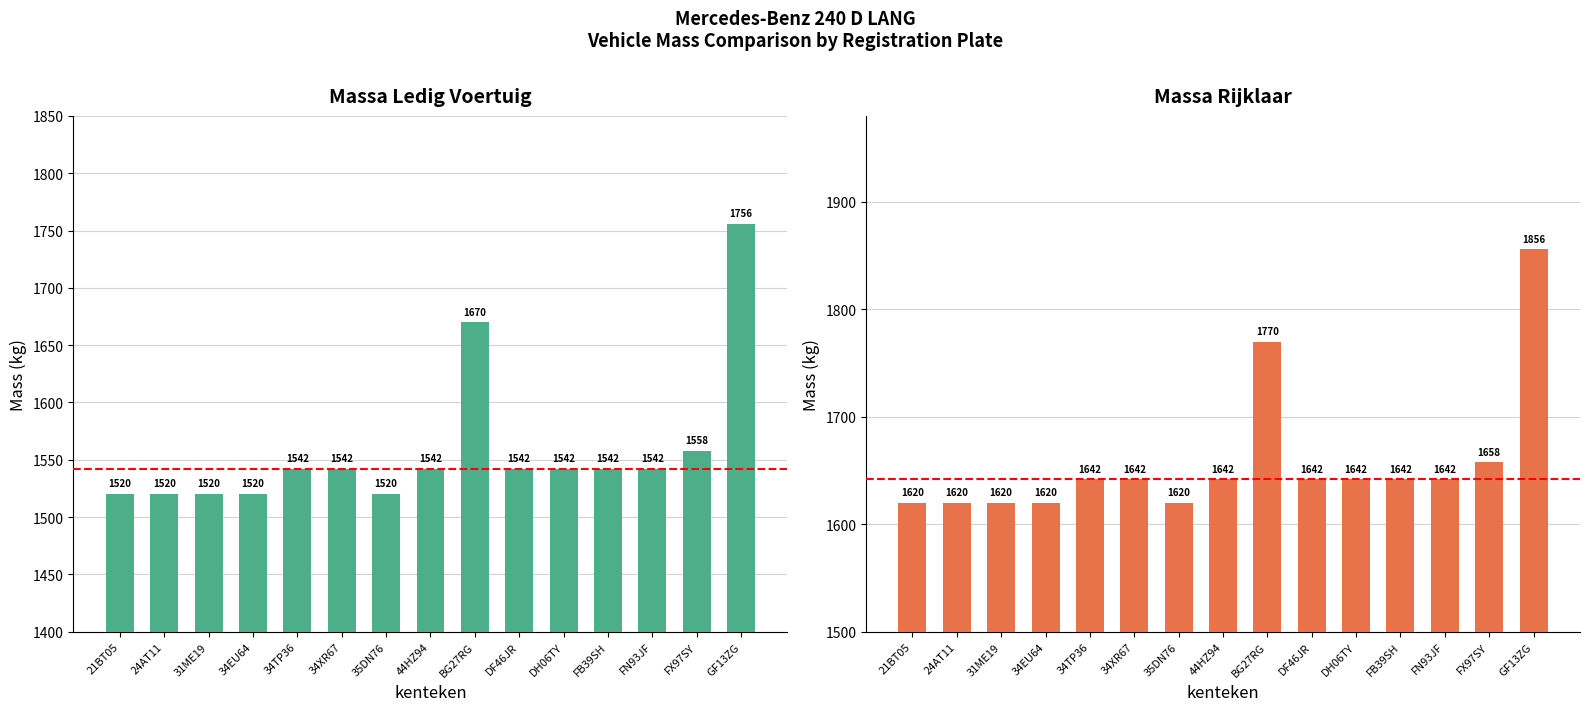

Which series has the widest spread of values?

massa_ledig_voertuig